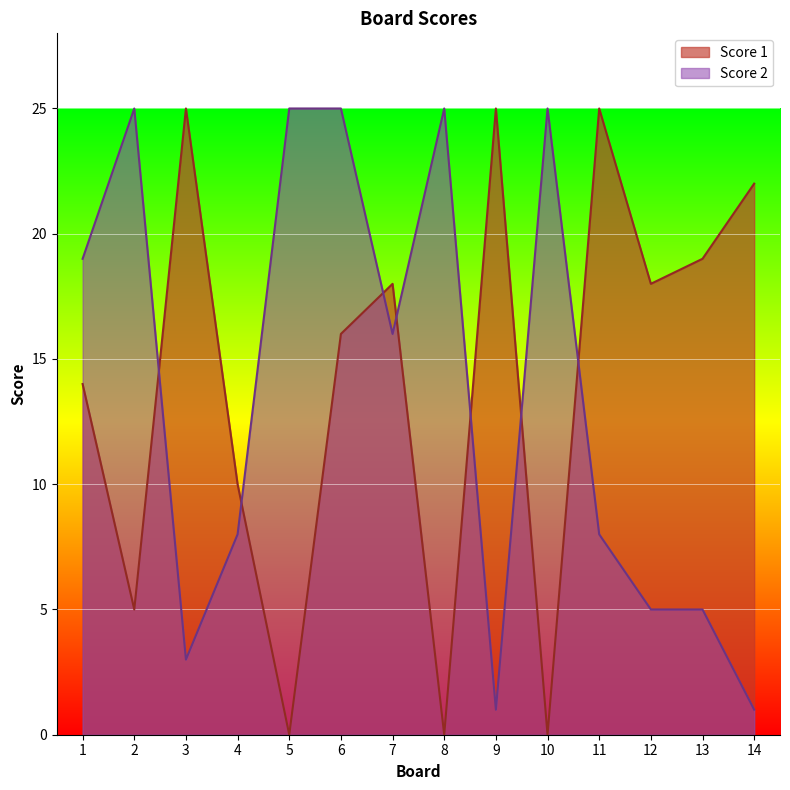

What is the difference between the highest and lowest values at 10?

25